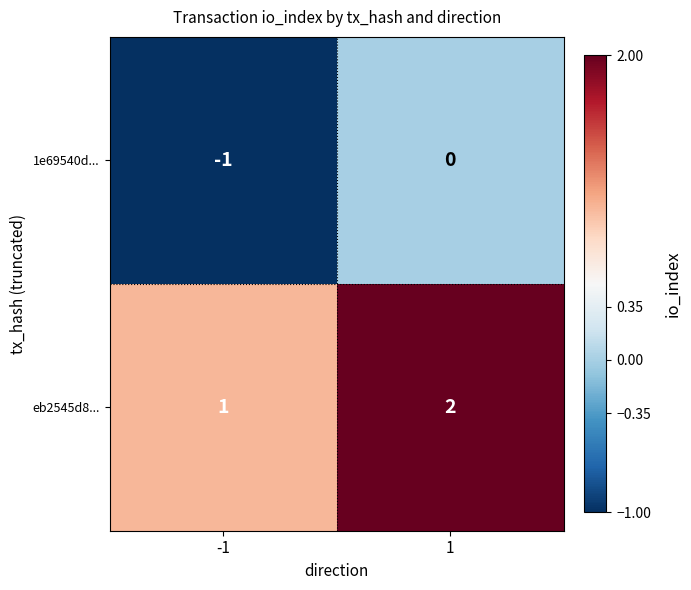

Which series has the largest total across all categories?

eb2545d8...